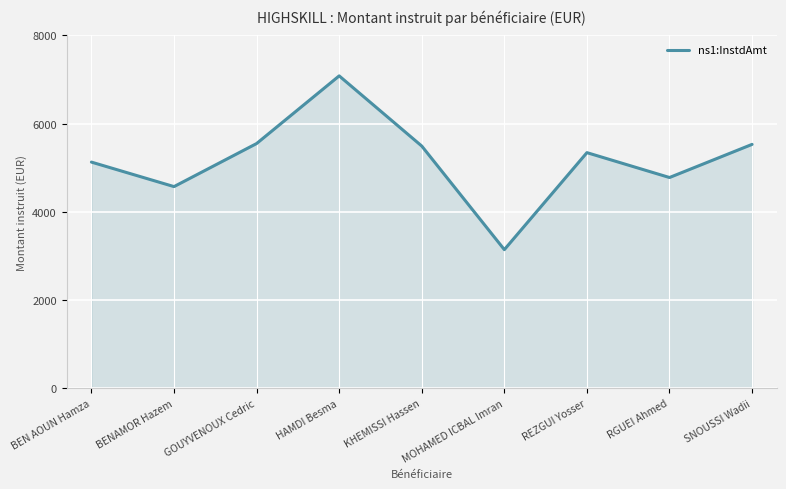

Is it true that the value at BEN AOUN Hamza is 7807.1?

False